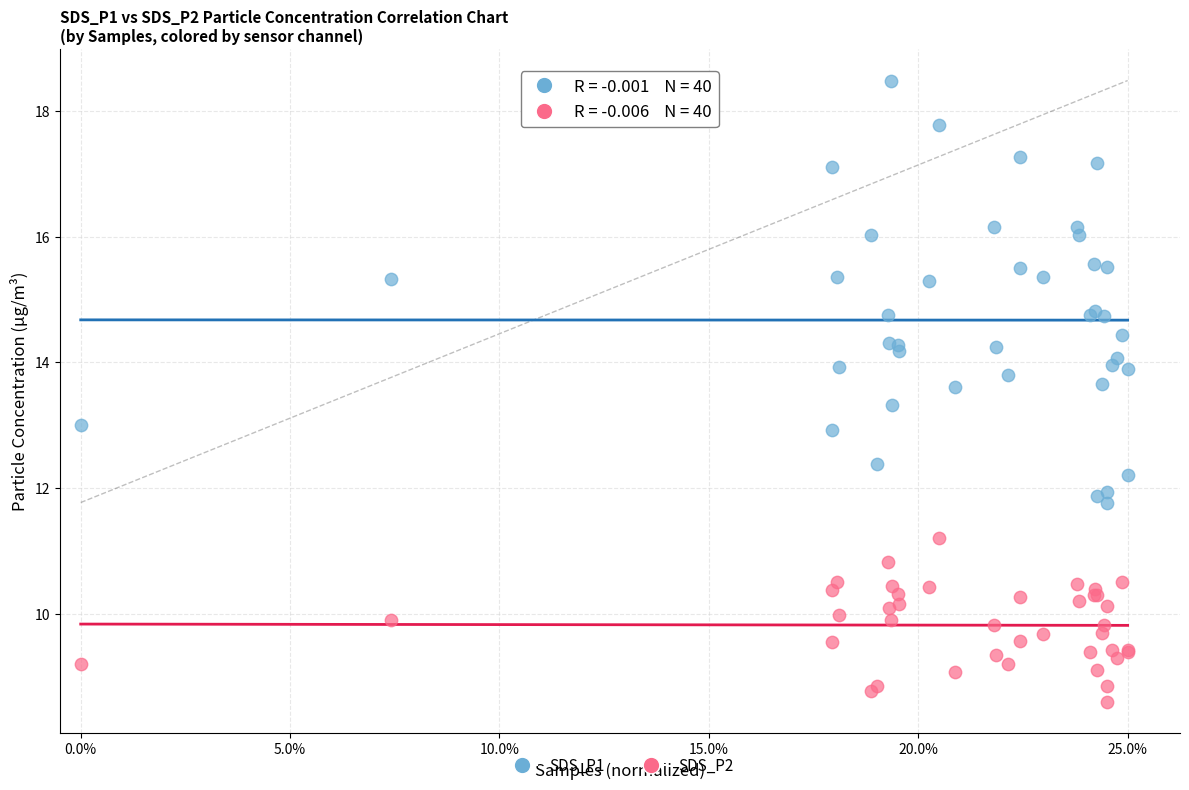

Which series contains the highest Y value?

SDS_P1